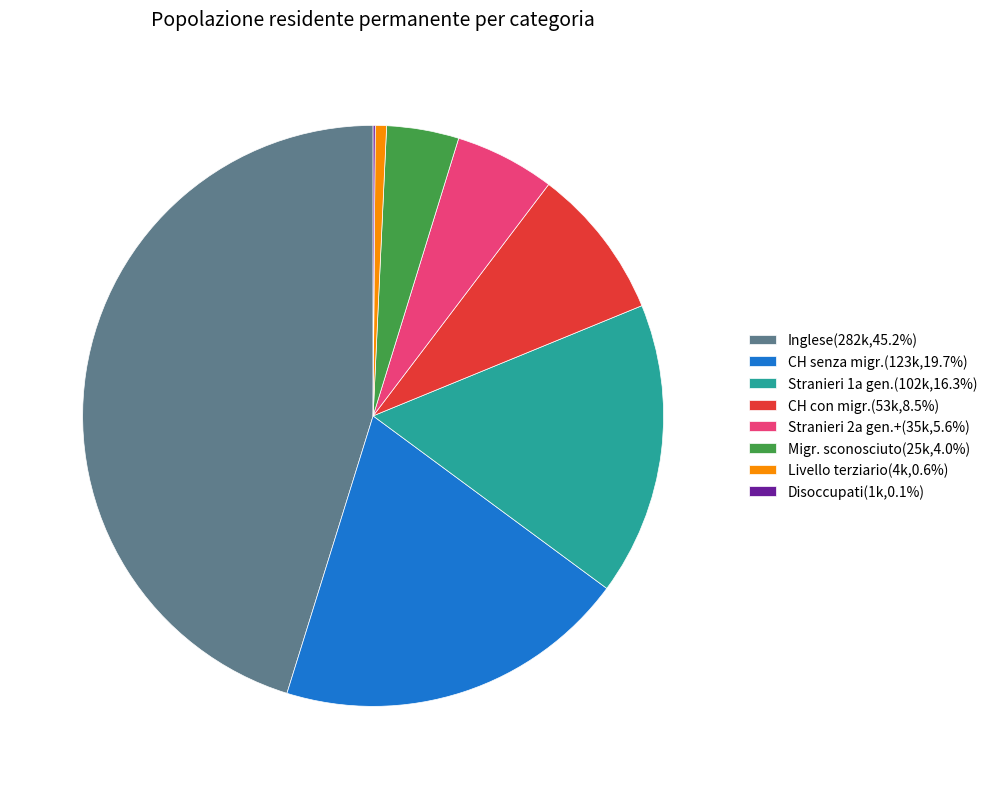

Does Stranieri 2a gen.+(35k,5.6%) account for over 50% of the chart?

No